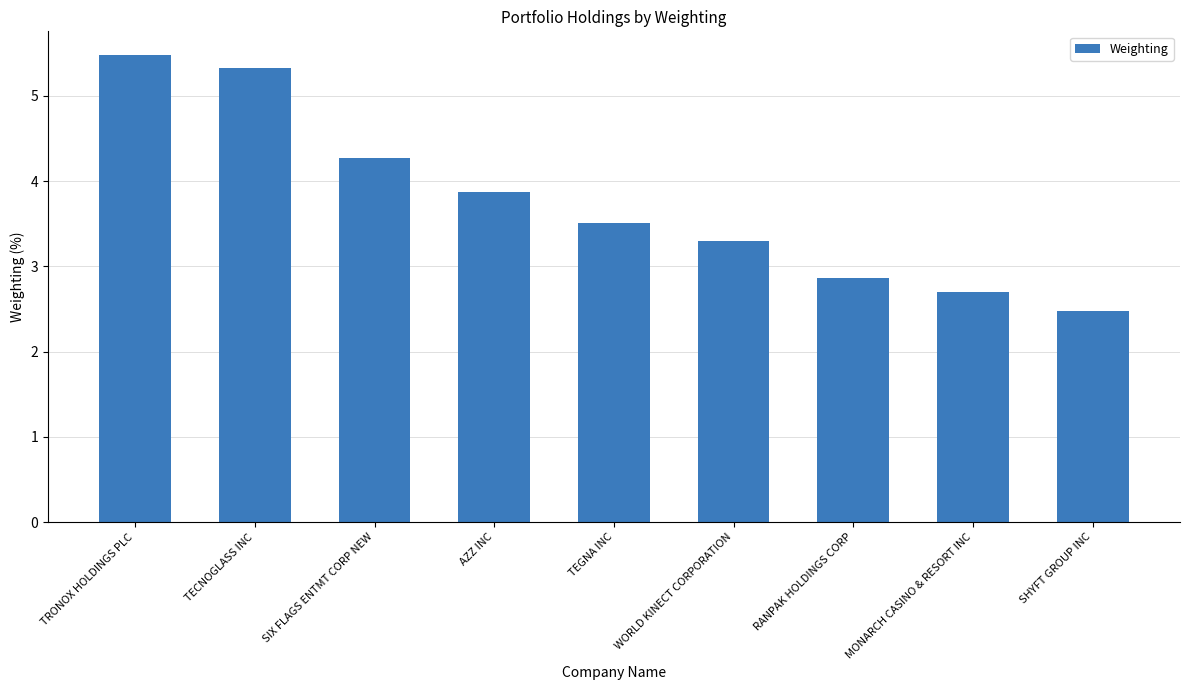

Count the number of values greater than 3.

6